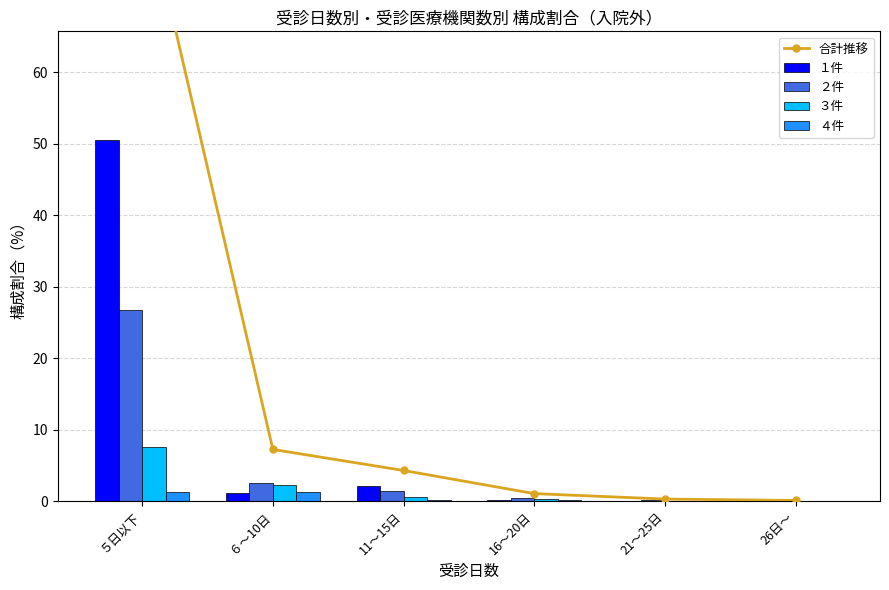

At 21～25日, list the series in order from largest to smallest.

合計推移, ２件, １件, ３件, ４件